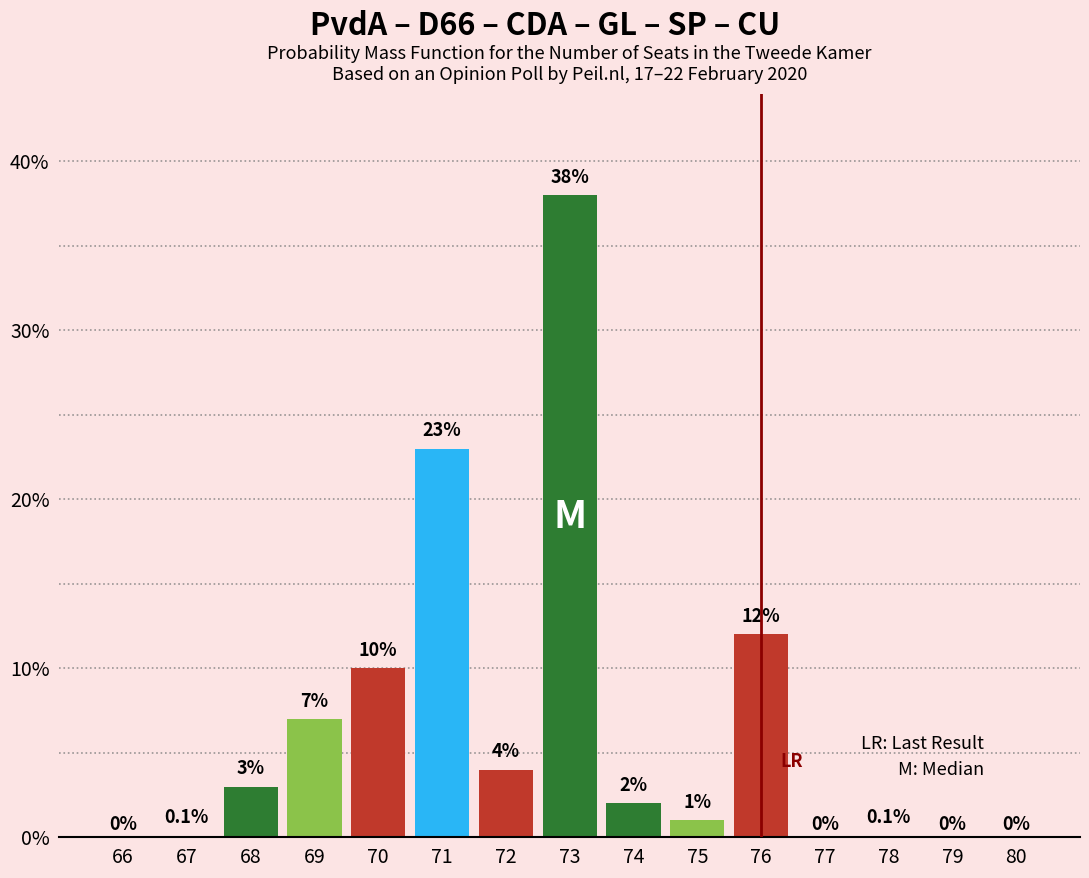

Reading left to right, transcribe all the data shown in this chart.

66=0.0	67=0.1	68=3.0	69=7.0	70=10.0	71=23.0	72=4.0	73=38.0	74=2.0	75=1.0	76=12.0	77=0.0	78=0.1	79=0.0	80=0.0